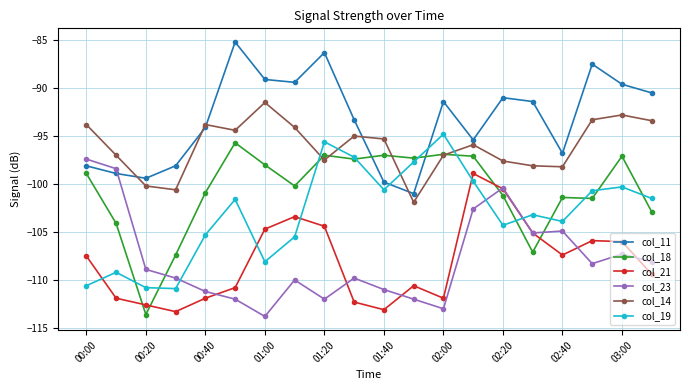

What is the smallest value displayed?

-113.8